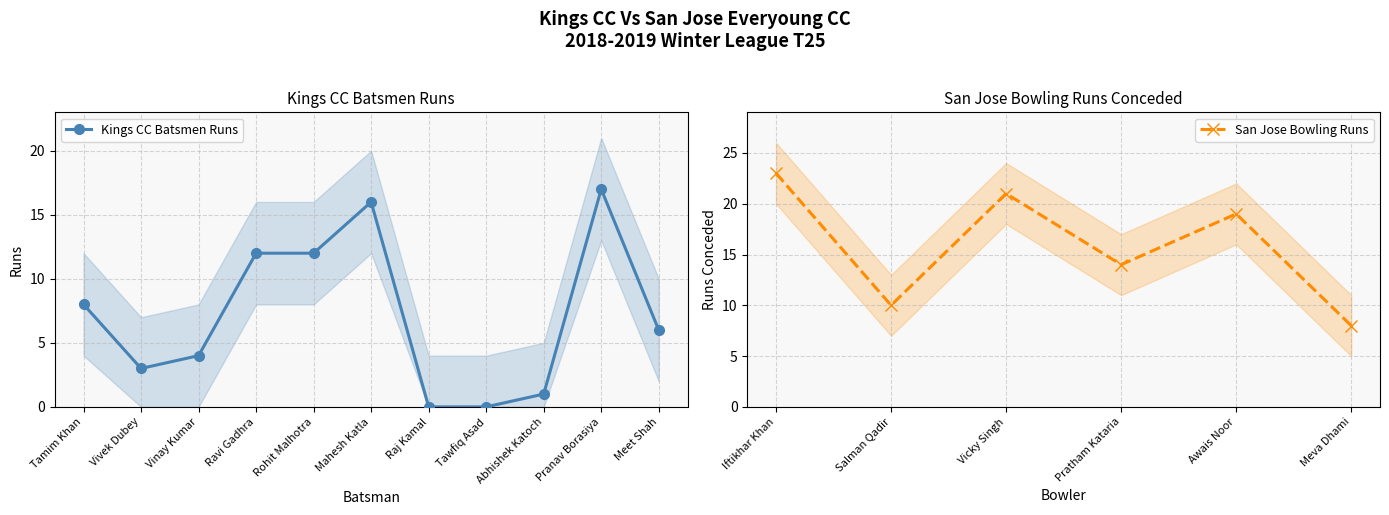

True or false: the data has more than 2 interior local peaks.

False